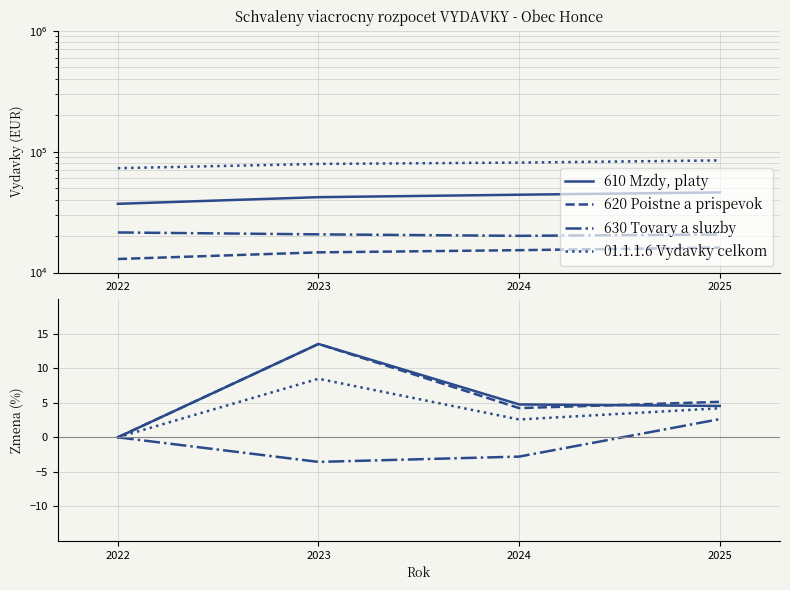

List the labels in order of 620 Poistne a prispevok value, smallest first.

2022, 2024, 2025, 2023